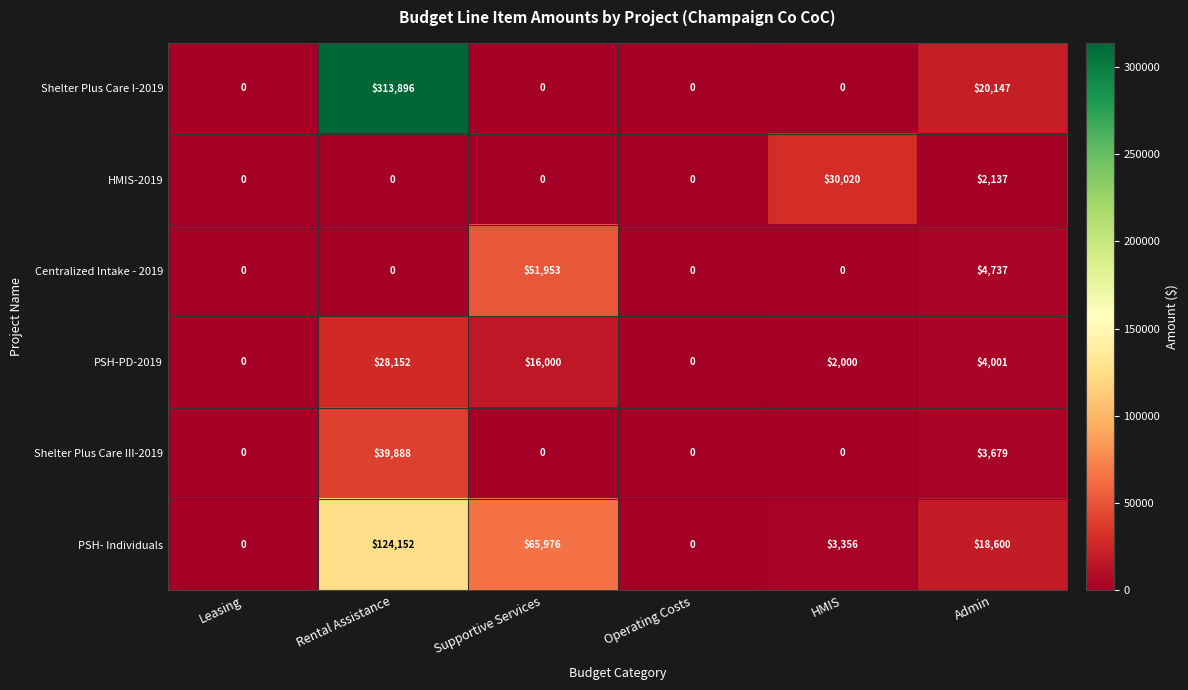

How many data points in Shelter Plus Care III-2019 are above 0?

2